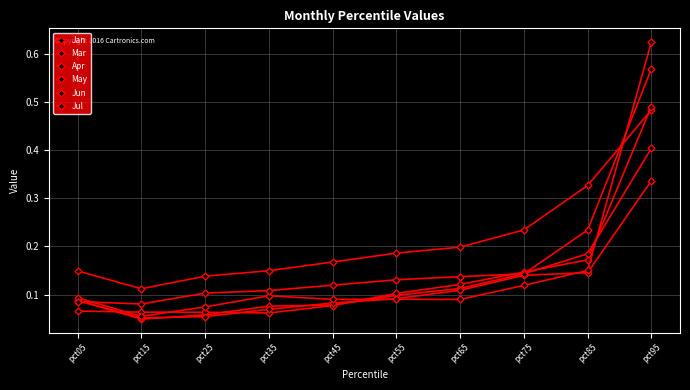

True or false: Apr has more than 1 points higher than both neighbors.

False